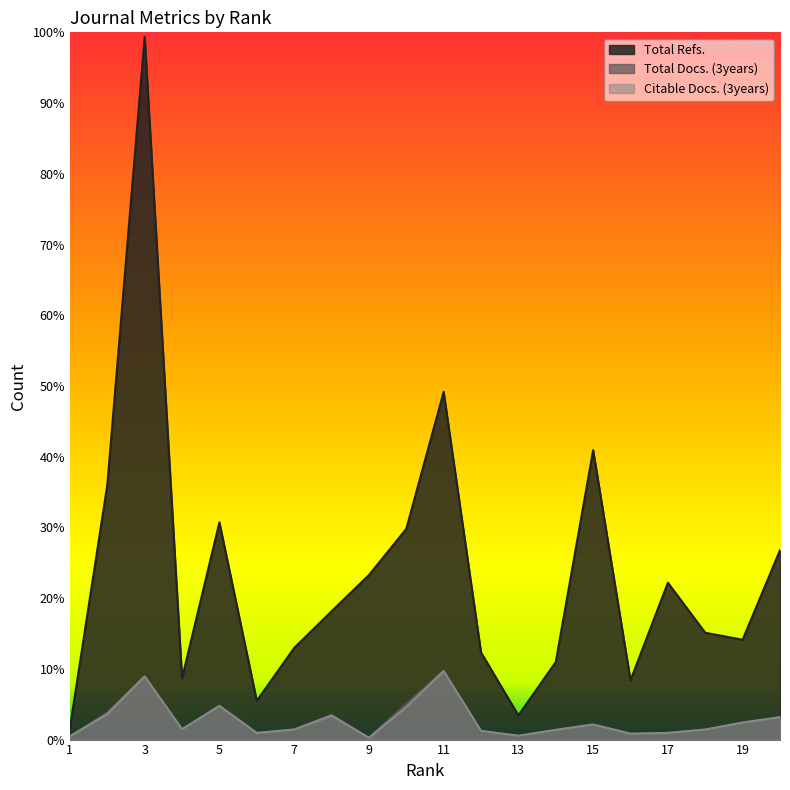

Between 5 and 6, which series saw the biggest shift?

Total Refs.